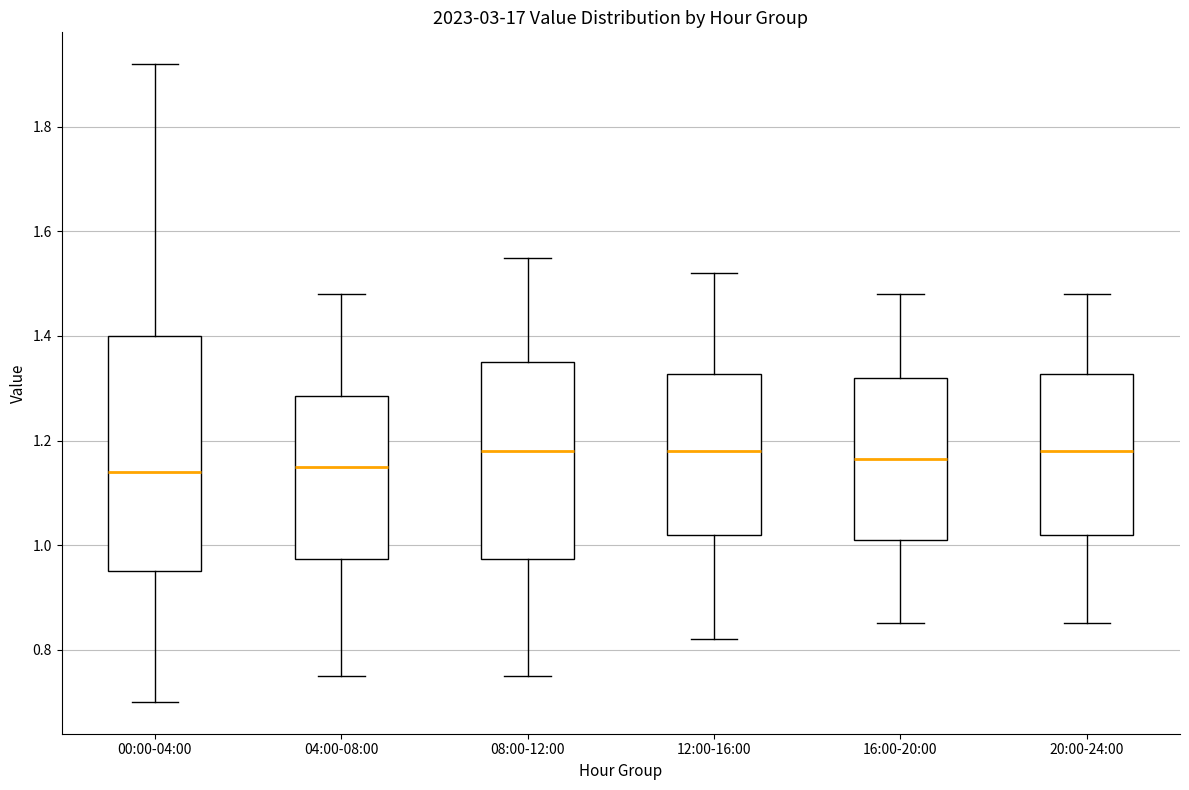

Reading left to right, read every box against the y-axis: the position of its median line, the range the box covers, and the ends of its whiskers. The values are not printed on the chart, so give them approximately, as read against the axis.

00:00-04:00: median 1.14, box 0.96 to 1.40, whiskers 0.70 to 1.92
04:00-08:00: median 1.16, box 0.98 to 1.28, whiskers 0.76 to 1.48
08:00-12:00: median 1.18, box 0.98 to 1.36, whiskers 0.76 to 1.56
12:00-16:00: median 1.18, box 1.02 to 1.32, whiskers 0.82 to 1.52
16:00-20:00: median 1.16, box 1.02 to 1.32, whiskers 0.86 to 1.48
20:00-24:00: median 1.18, box 1.02 to 1.32, whiskers 0.86 to 1.48